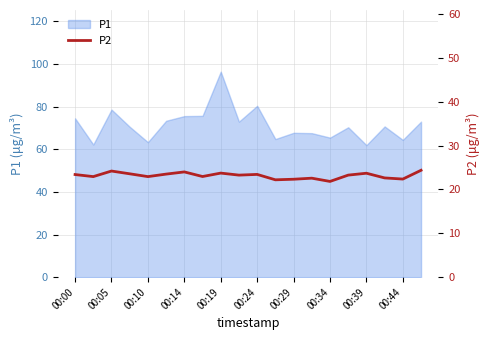

Where does the data first go above 23?

00:00